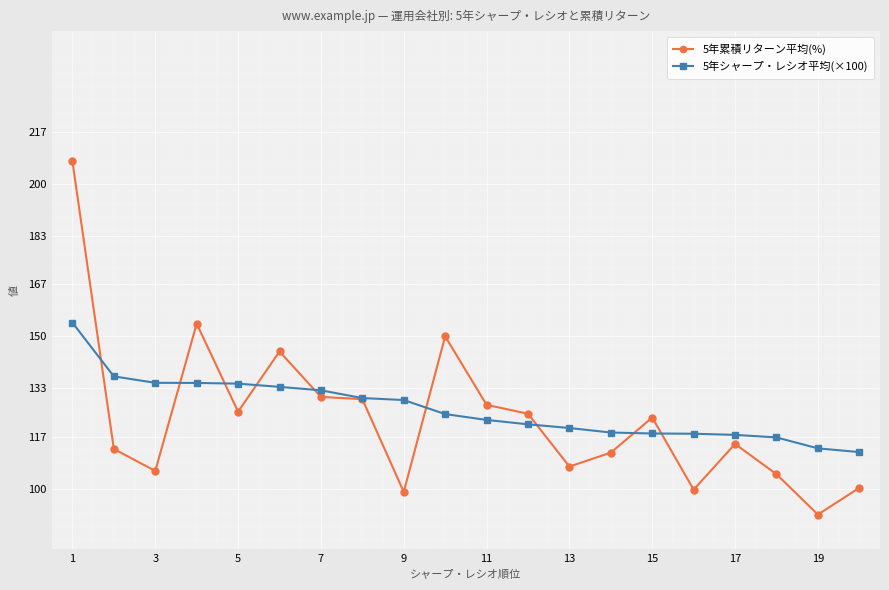

List the series in order of their peak value, highest first.

5年累積リターン平均(%), 5年シャープ・レシオ平均(×100)